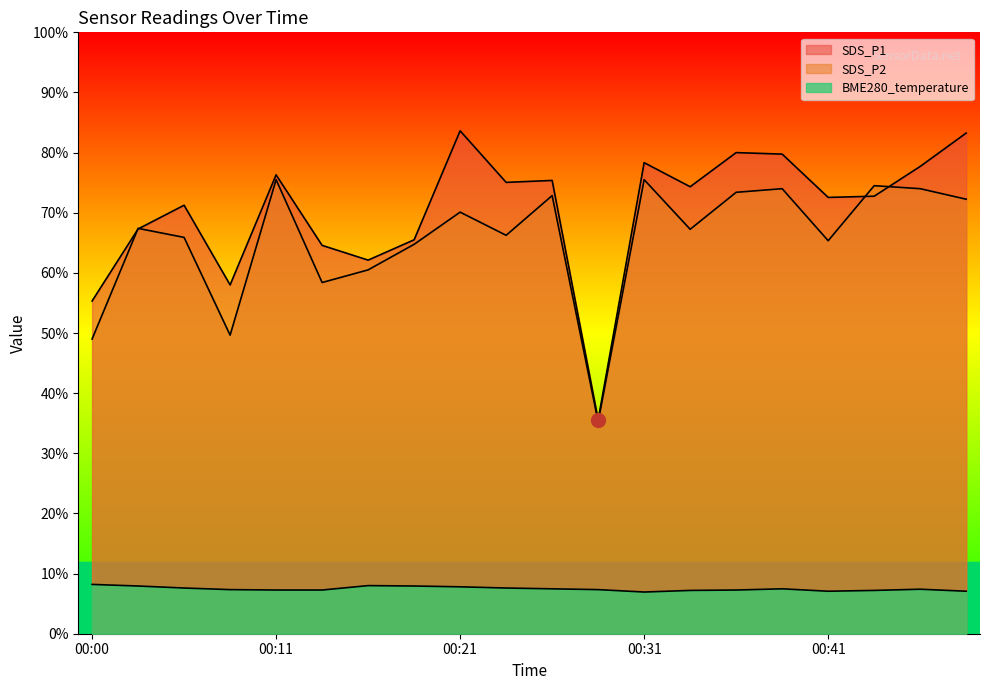

Which series has the largest range (max minus min)?

SDS_P1